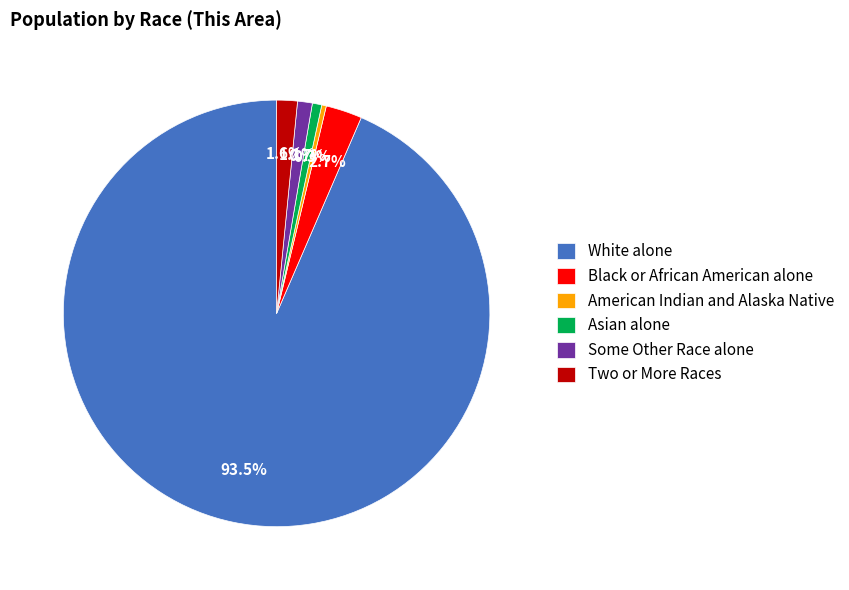

What percentage is the Black or African American alone slice, to the nearest percent?

3%